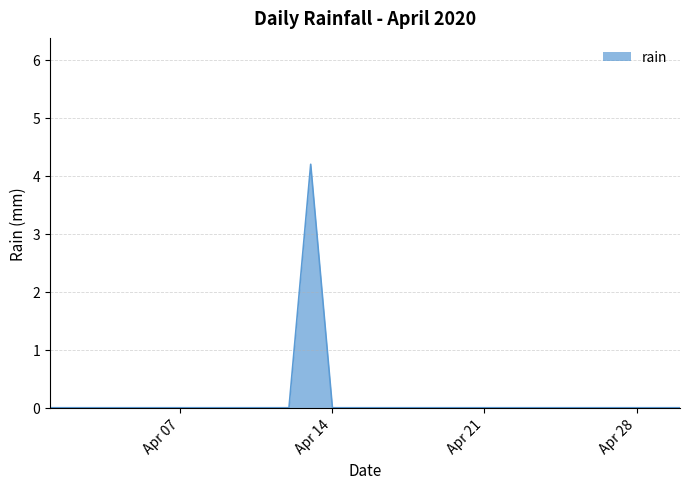

What is the greatest value displayed?

4.2